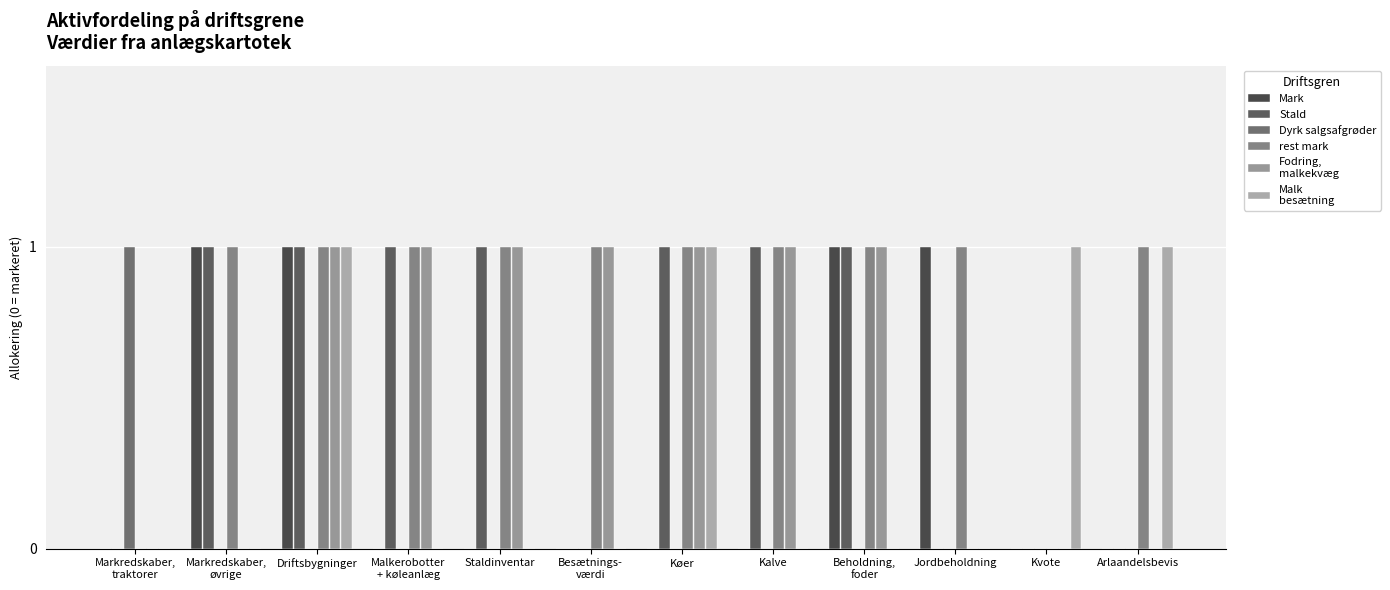

Are the bars grouped side by side (vs. stacked)?

Yes